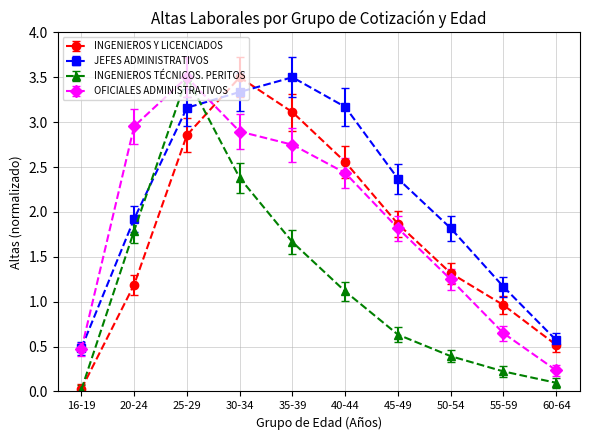

Is it true that INGENIEROS Y LICENCIADOS equals 1.0 at 55-59?

True